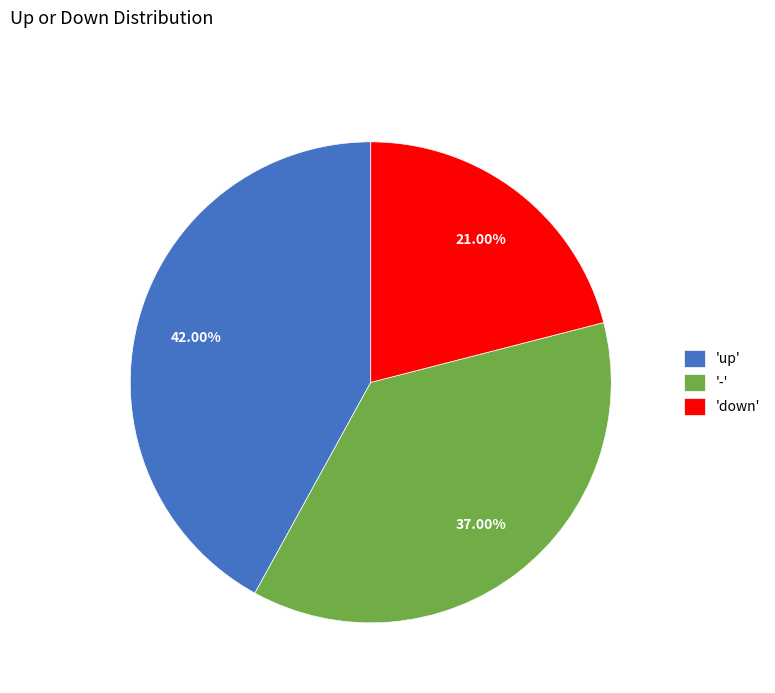

Combined, do 'up' and 'down' account for over 50%?

Yes